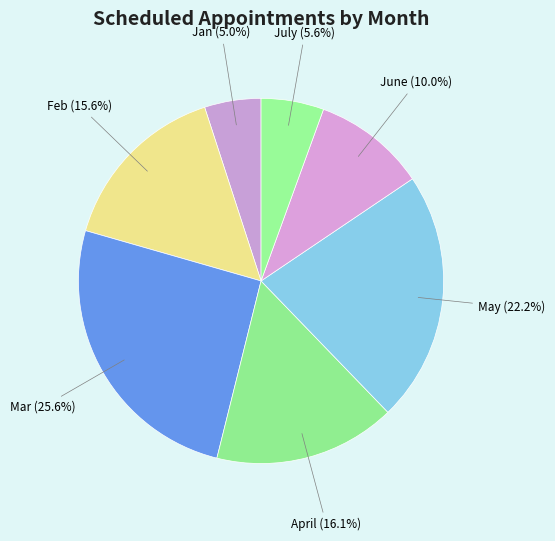

How many segments does this pie chart have?

7